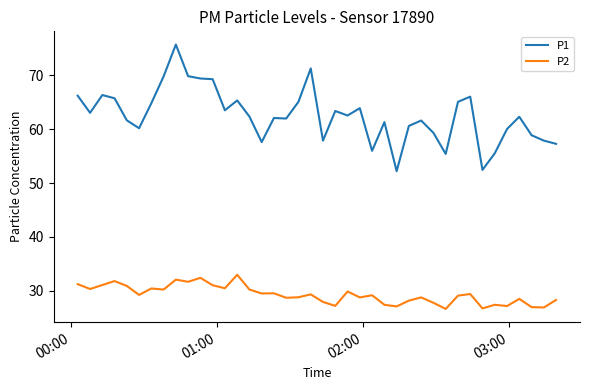

Rank the series by their average value, from lowest to highest.

P2, P1